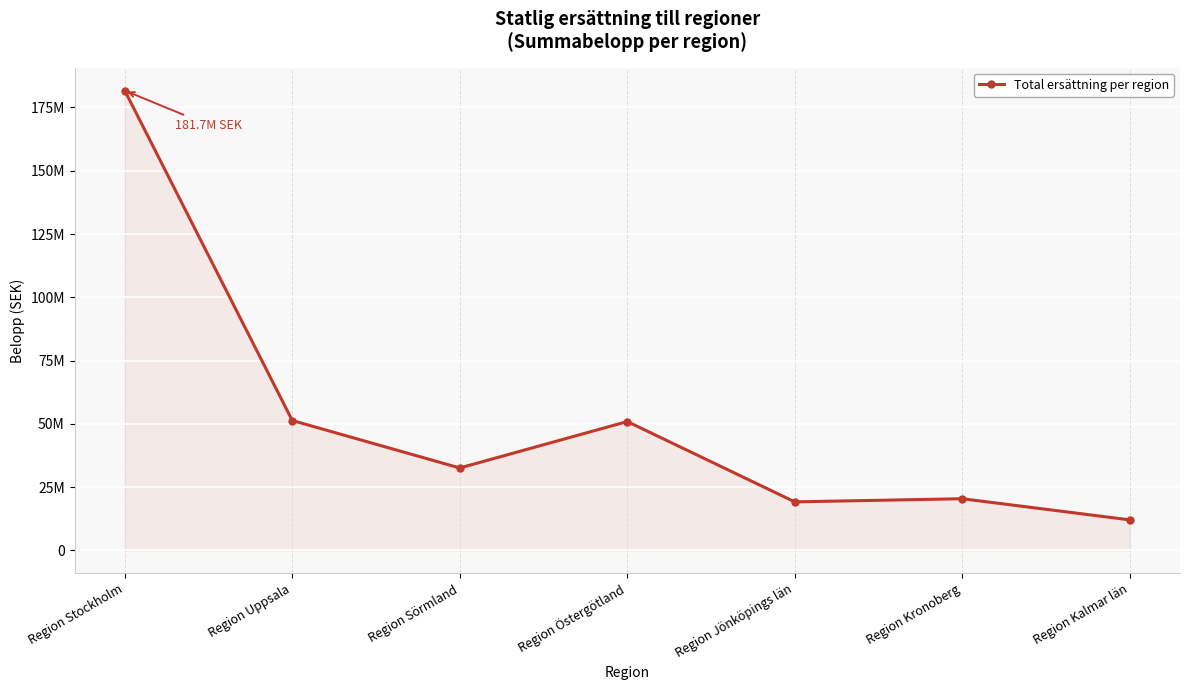

At which label is the value closest to 96886670?

Region Uppsala